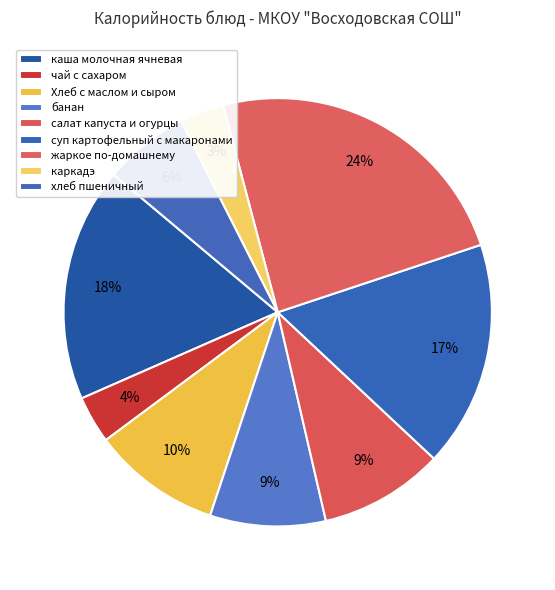

What is the total percentage of жаркое по-домашнему and каркадэ?

27.4%